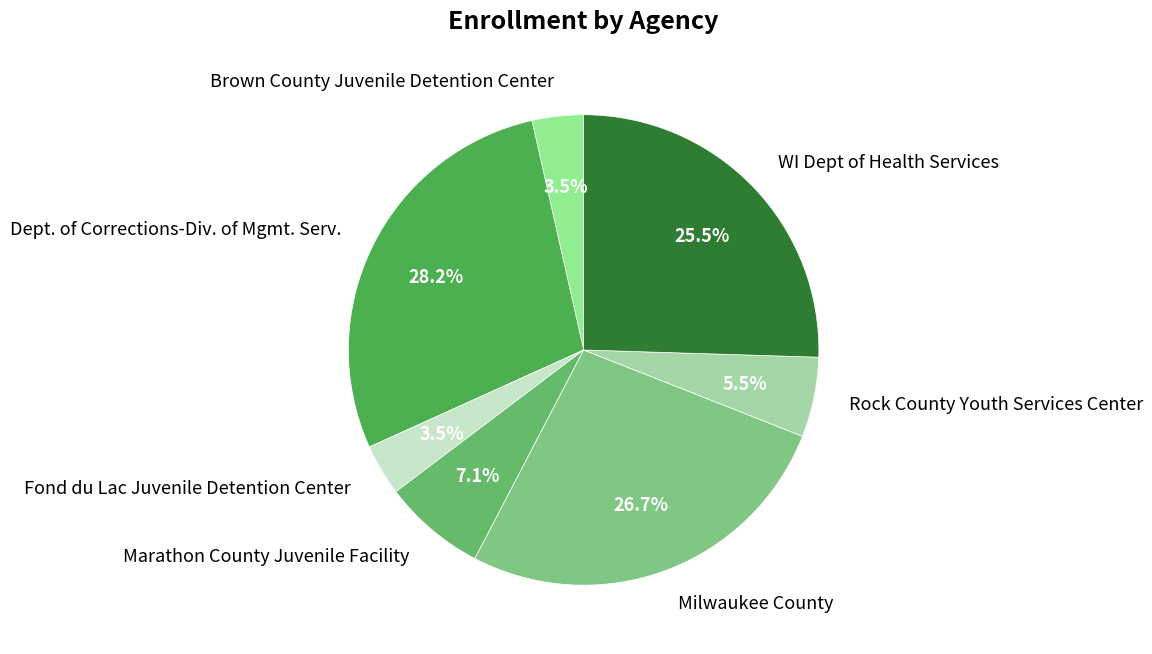

To the nearest percent, what is the average slice percentage?

14%